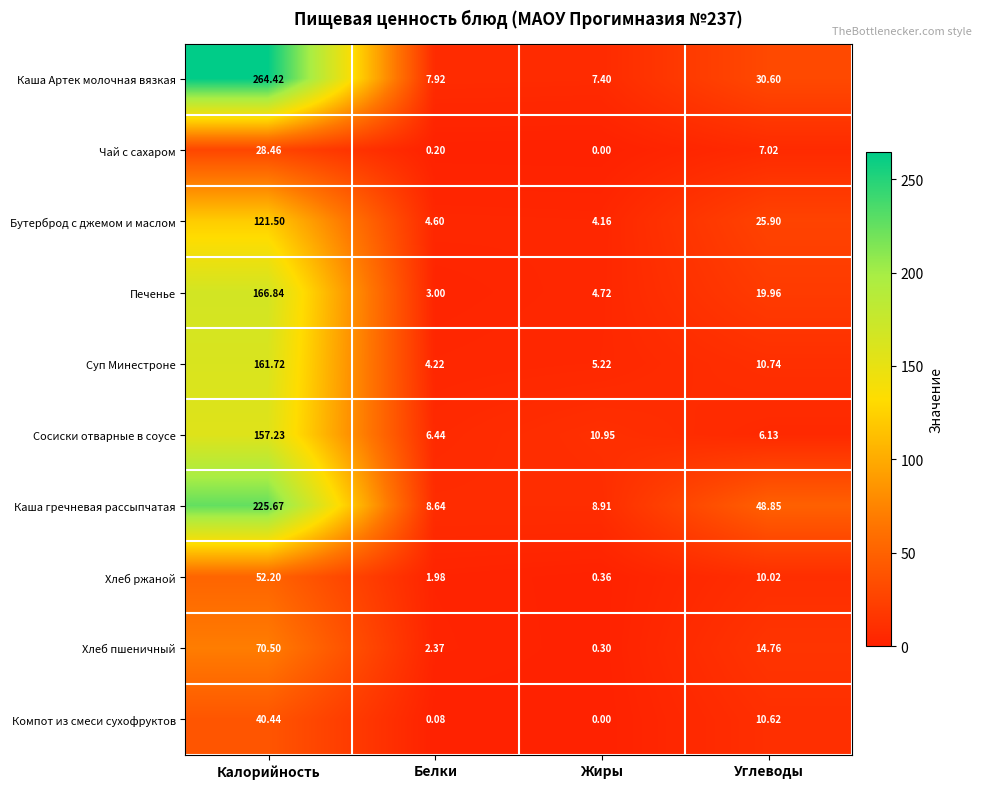

List the labels in order of Каша Артек молочная вязкая value, smallest first.

Жиры, Белки, Углеводы, Калорийность